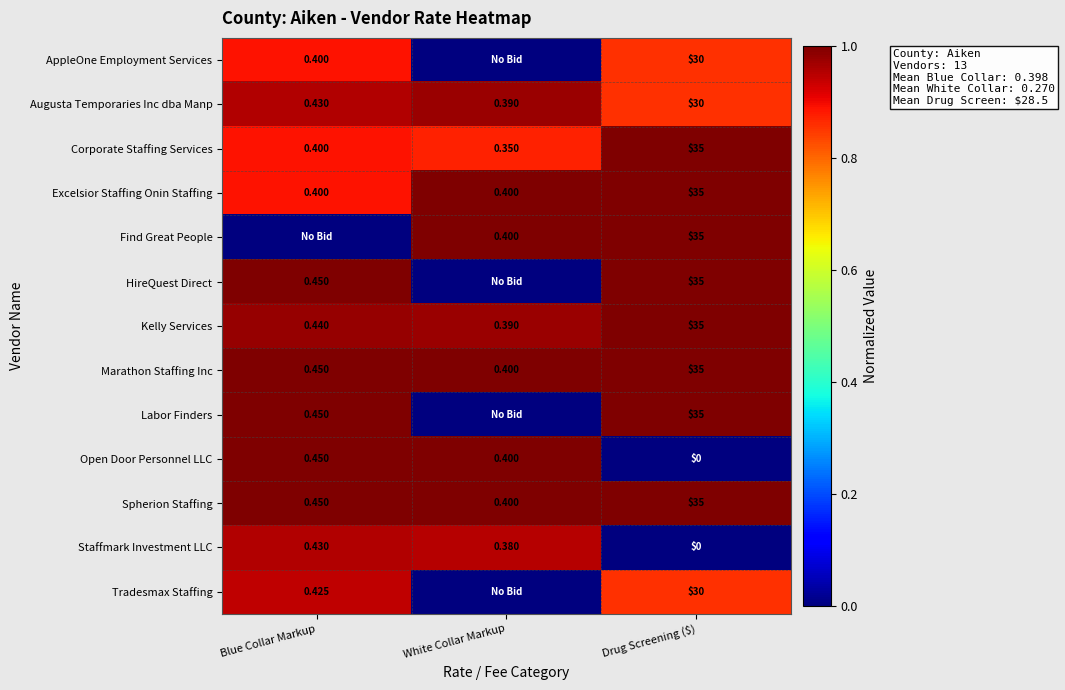

Where is Corporate Staffing Services nearest to the value 17?

Blue Collar Markup